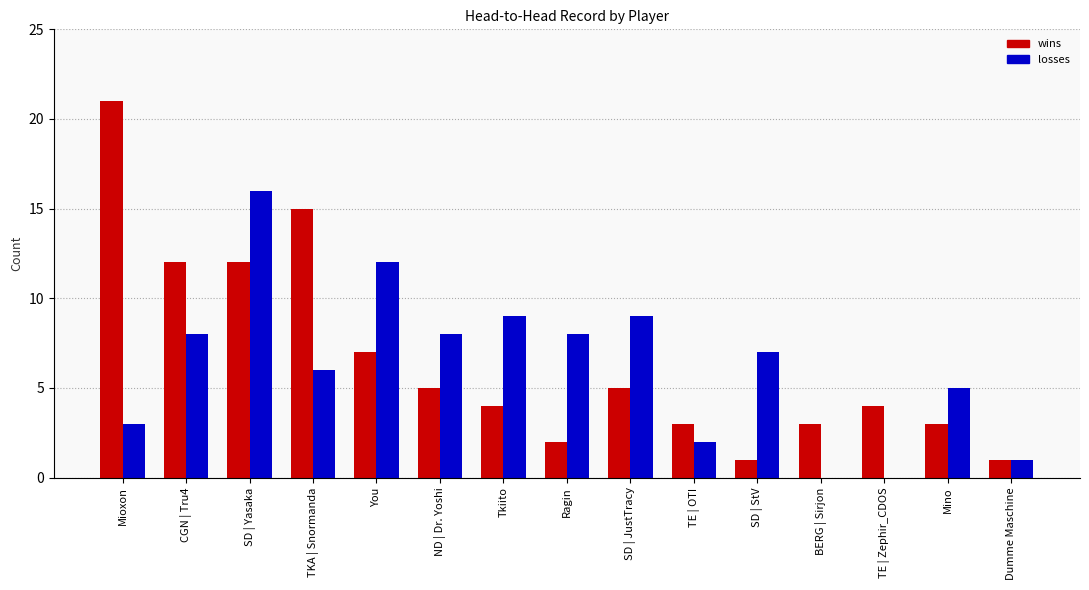

How many categories are shown in the chart?

15